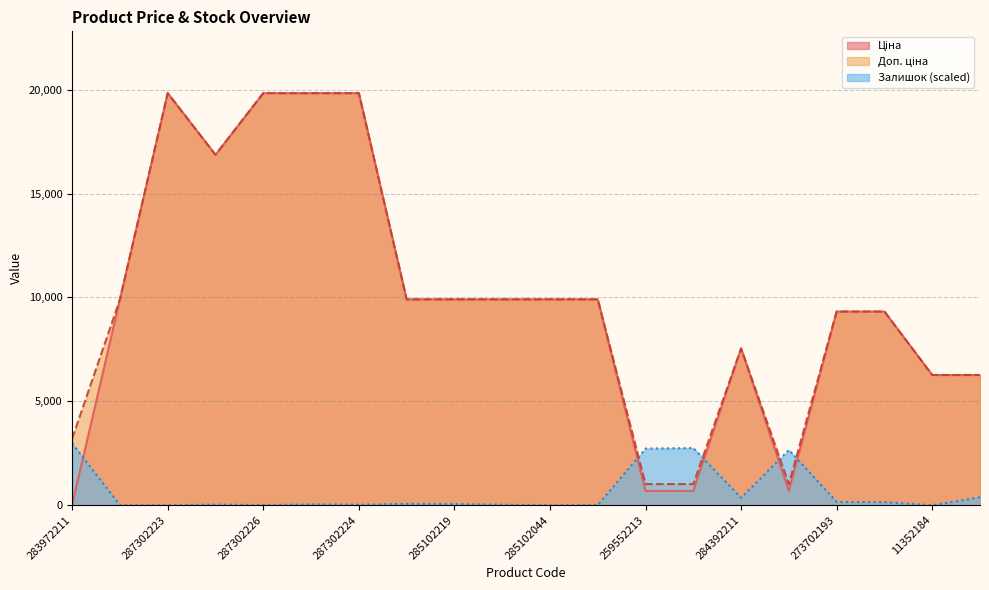

How many data points in Доп. ціна are above 9908?

11